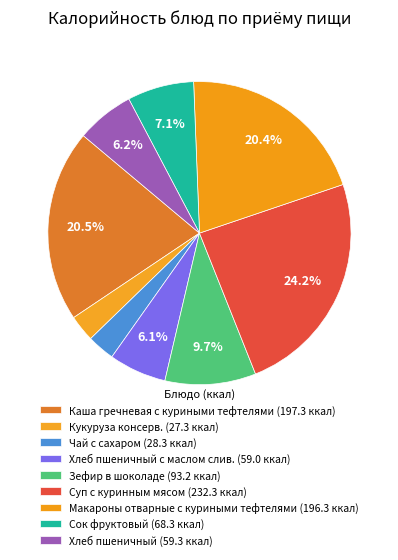

Does any single category account for the majority?

No